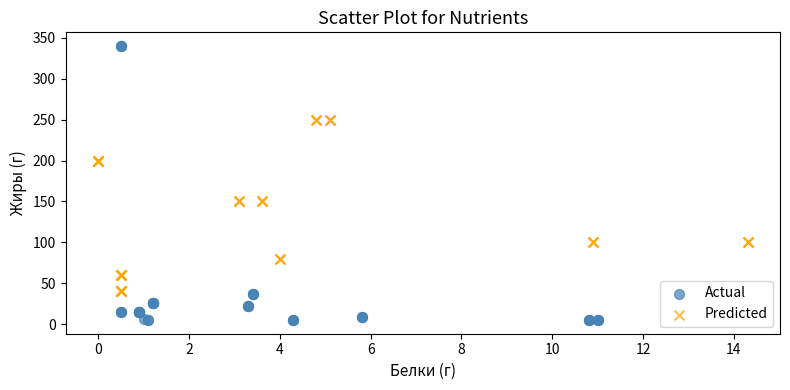

Which series contains the highest Y value?

Actual